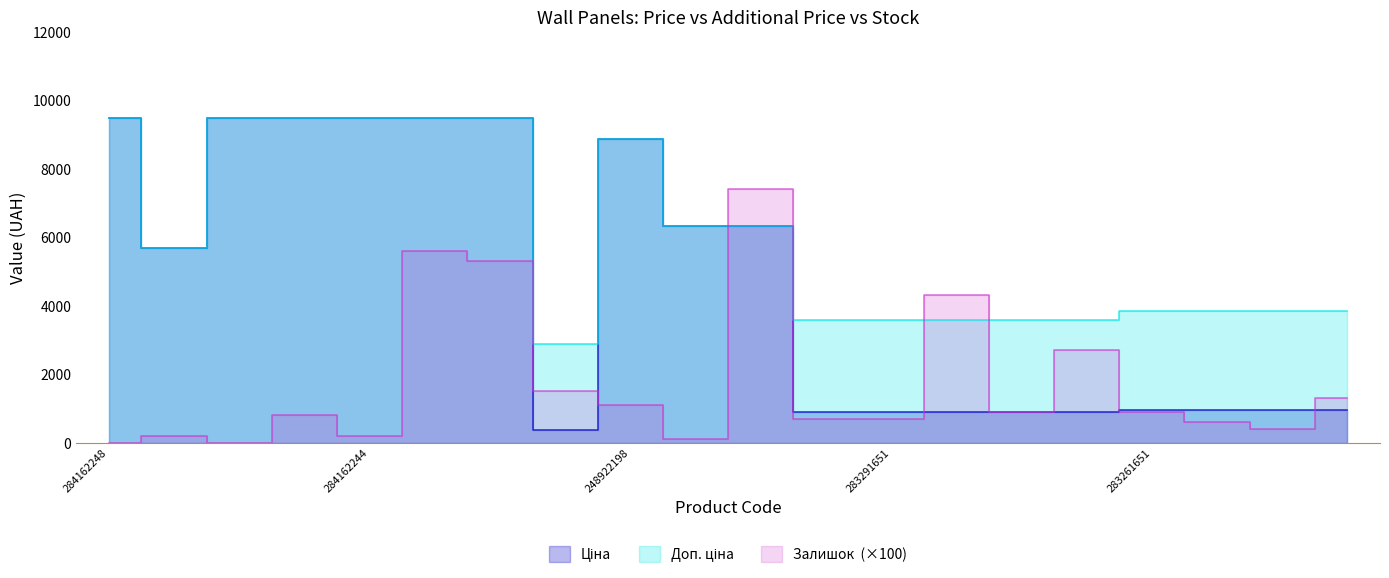

How many intersections are there between Ціна and Залишок?

7